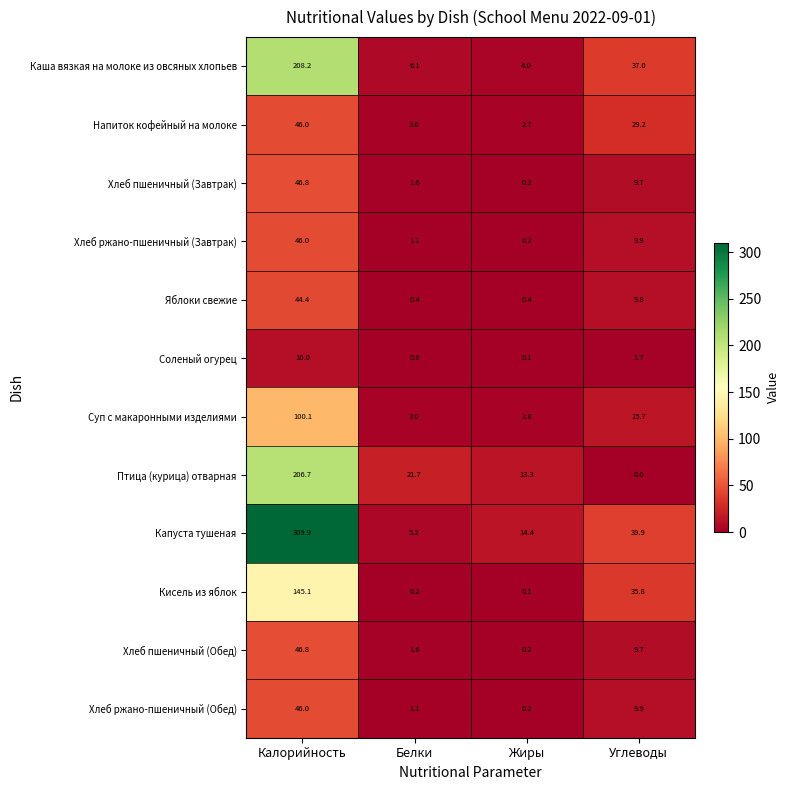

Between Калорийность and Жиры, which series saw the biggest shift?

Капуста тушеная